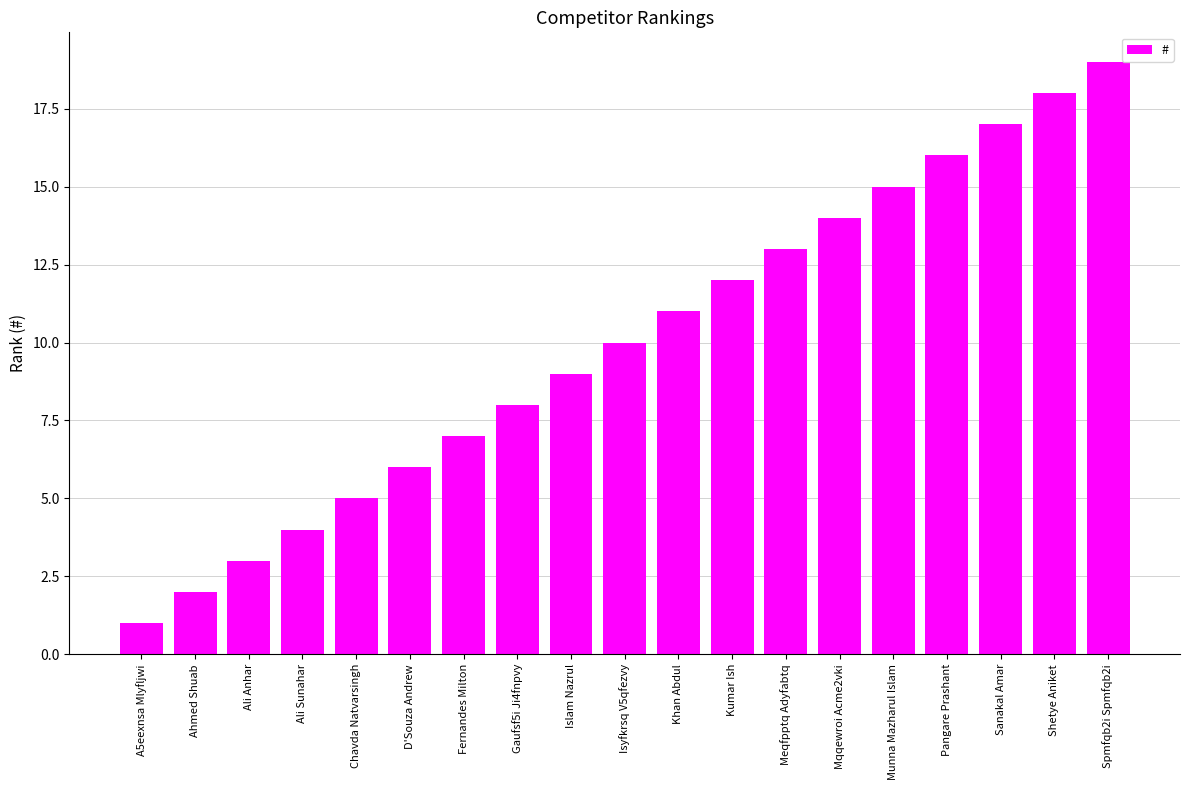

What is the approximate value at Isyfkrsq V5qfezvy, to the nearest 10?

10